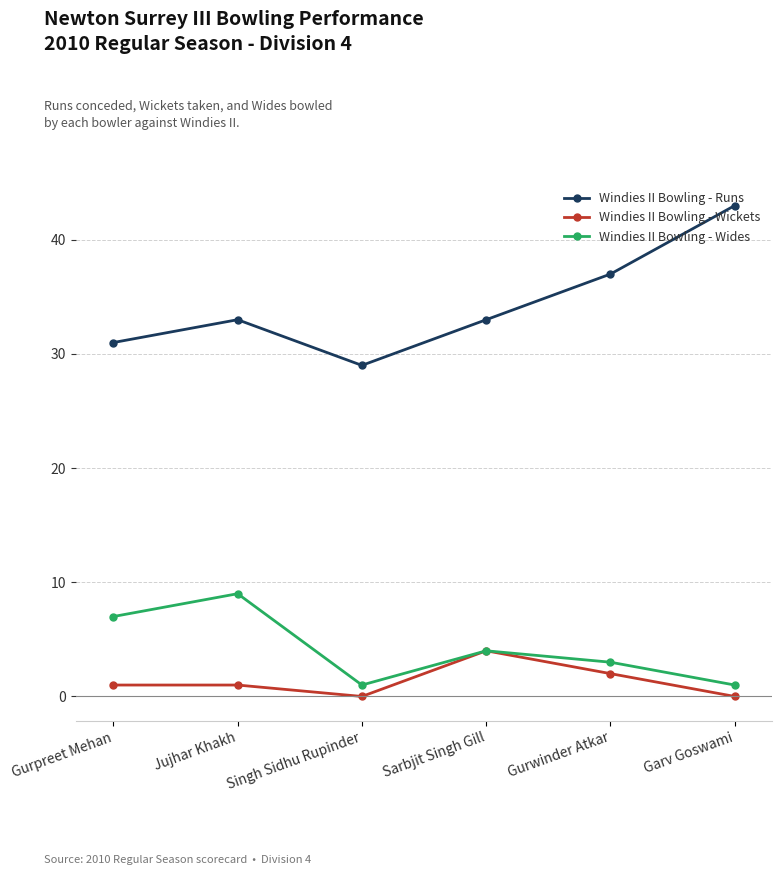

Which category has the highest value across all series?

Garv Goswami